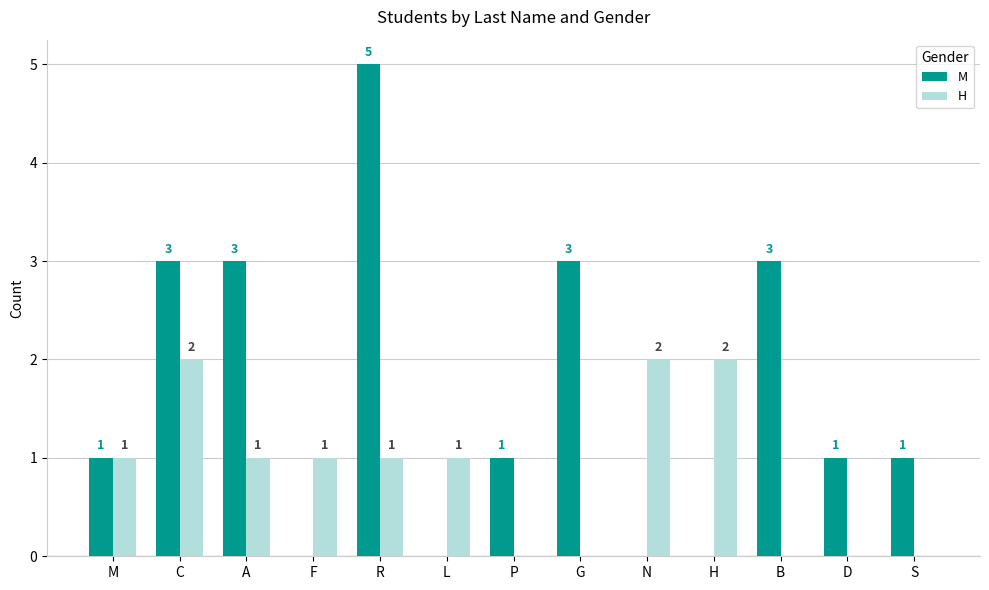

How many M values are between 0 and 3?

12